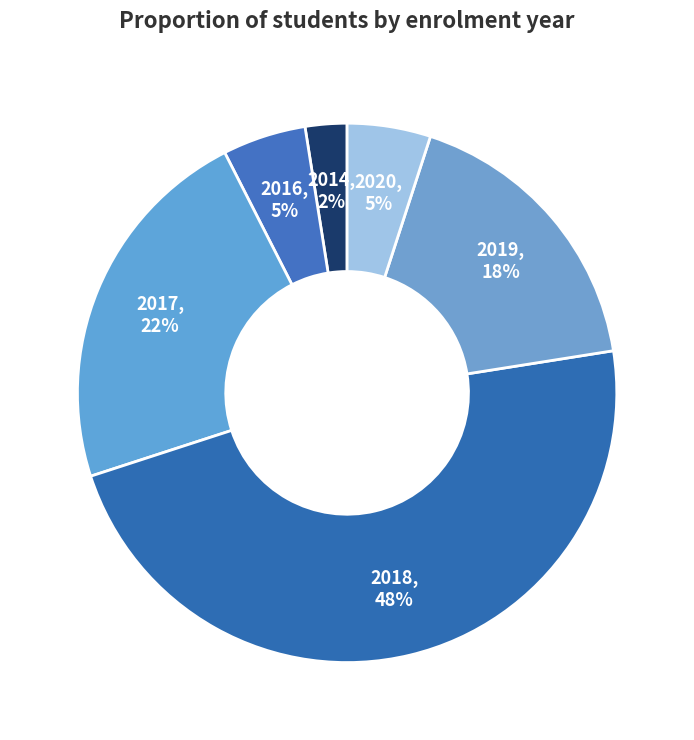

Which has a higher value, 2018 or 2019?

2018